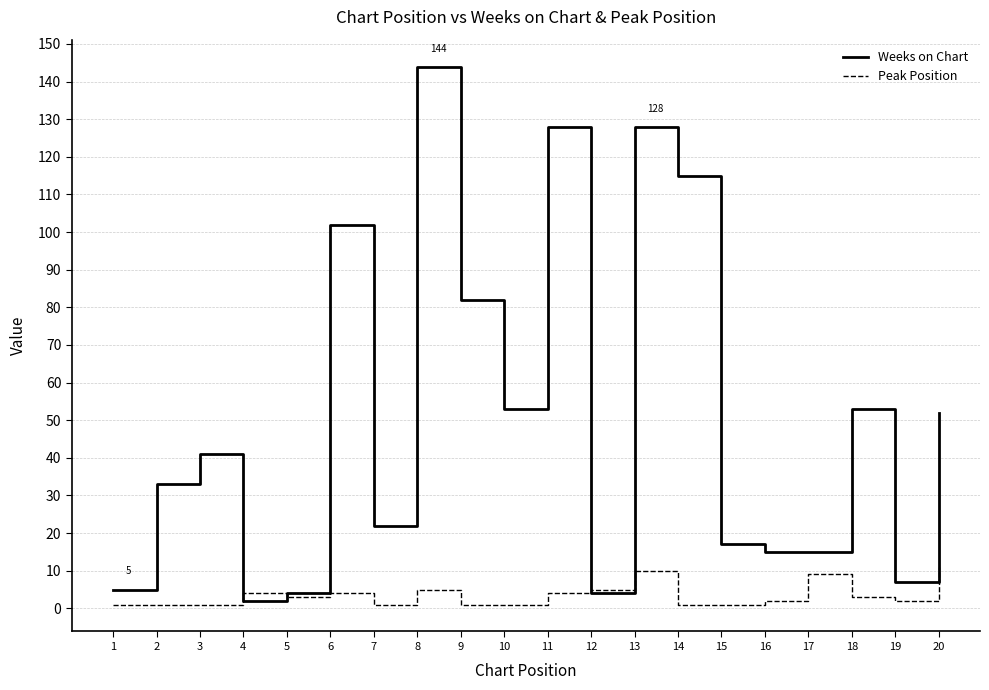

Reading left to right, extract all data points from this chart.

Weeks on Chart: 1=5	2=33	3=41	4=2	5=4	6=102	7=22	8=144	9=82	10=53	11=128	12=4	13=128	14=115	15=17	16=15	17=15	18=53	19=7	20=52
Peak Position: 1=1	2=1	3=1	4=4	5=3	6=4	7=1	8=5	9=1	10=1	11=4	12=5	13=10	14=1	15=1	16=2	17=9	18=3	19=2	20=11